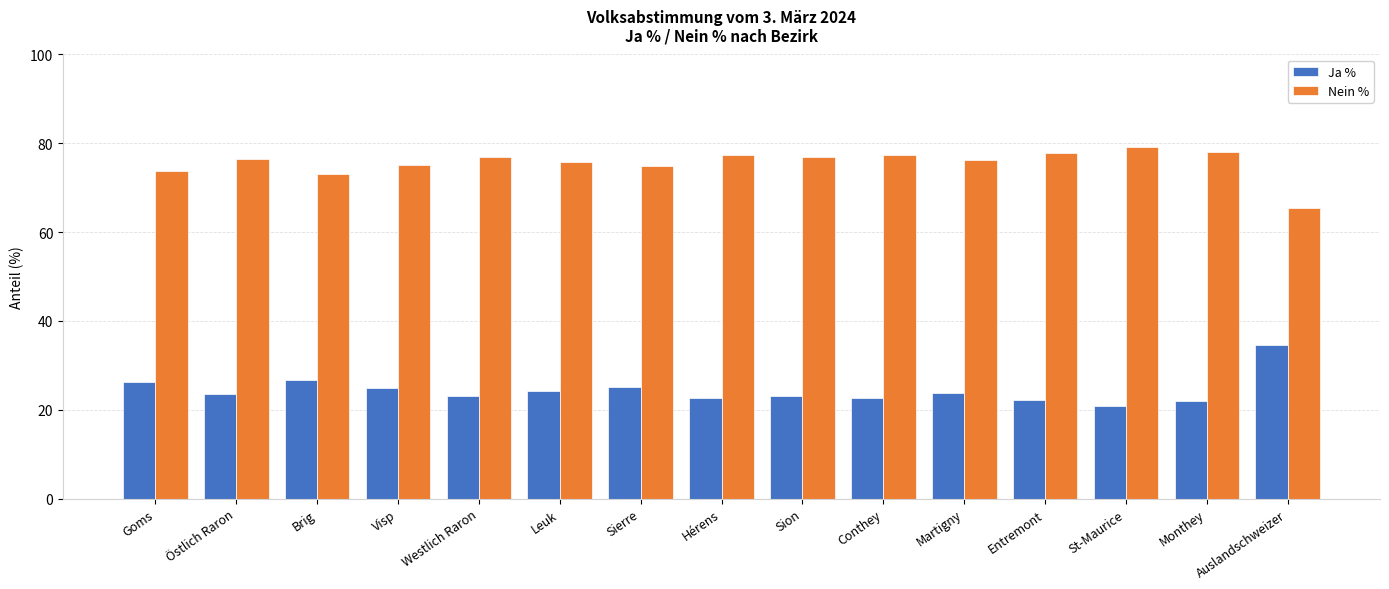

What is the sum of the Ja % values at Östlich Raron and Westlich Raron?

46.5